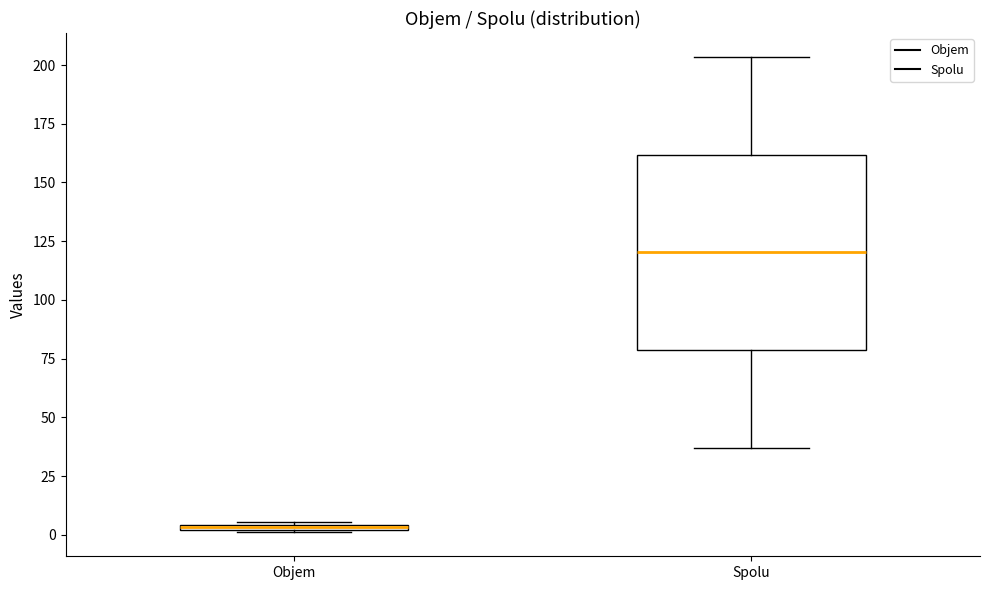

Which box is the tallest, from its lower edge to its upper edge?

Spolu